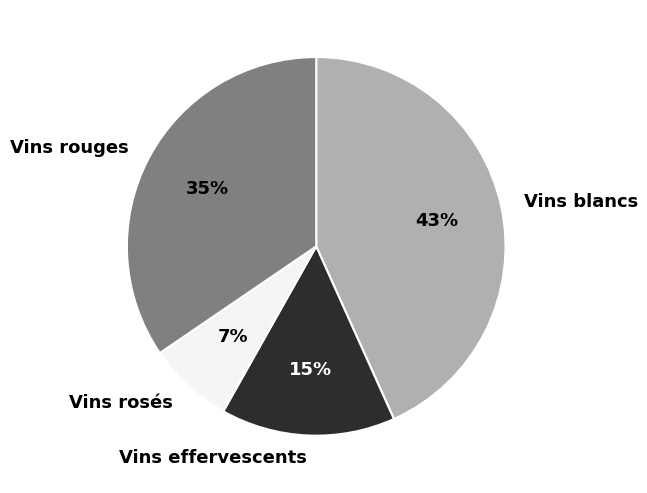

To the nearest percent, what portion does Vins rouges represent?

35%